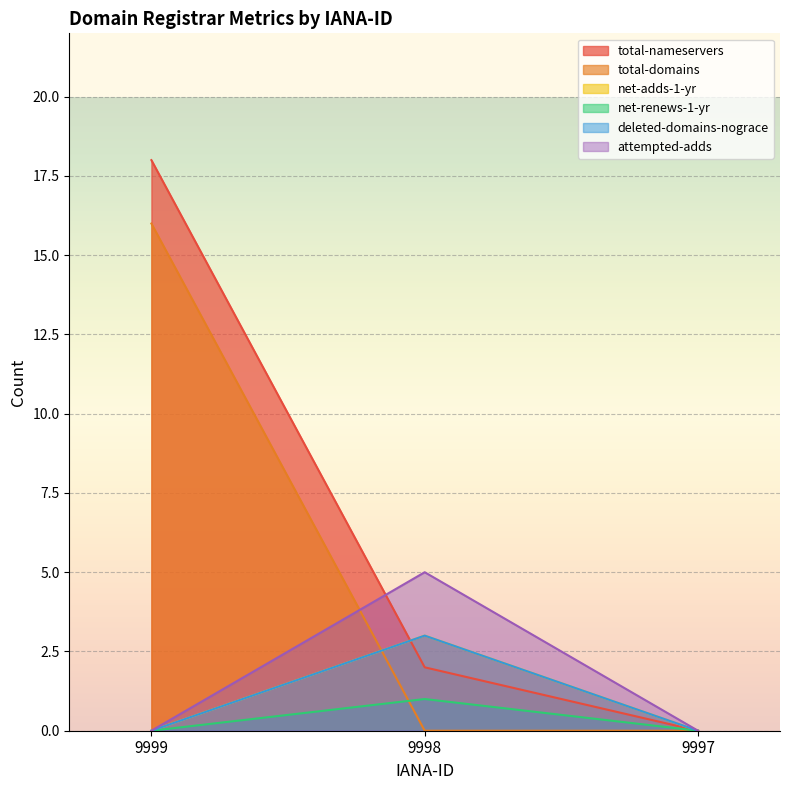

Which series has the largest range (max minus min)?

total-nameservers